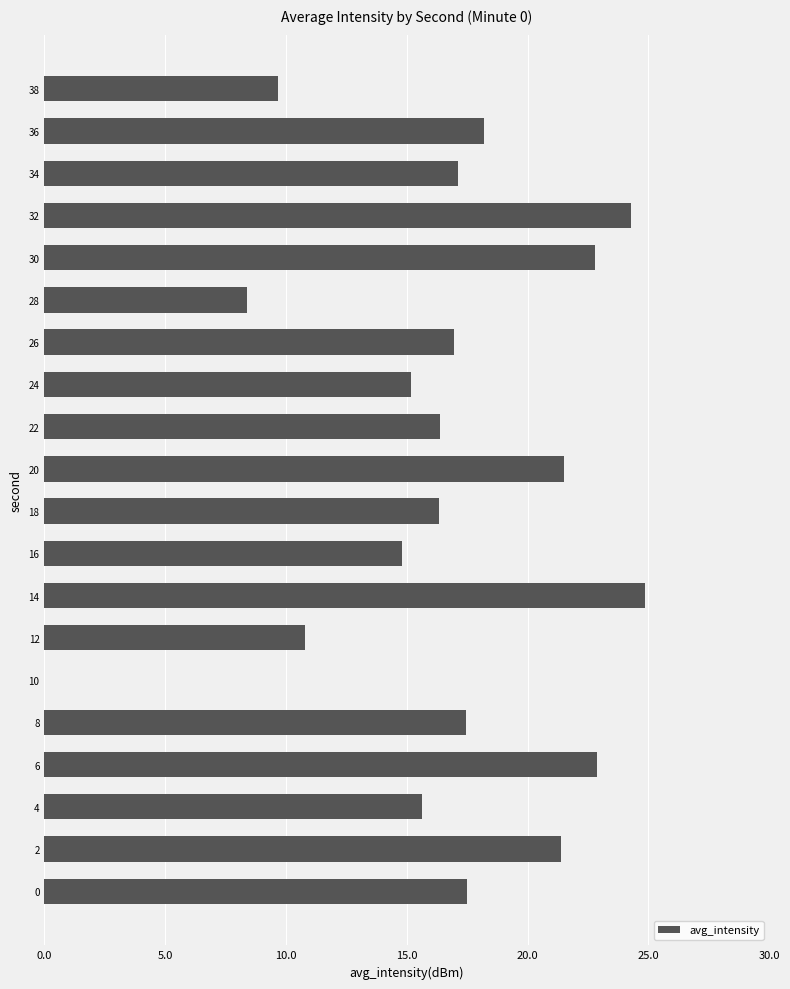

What is the greatest value displayed?

24.9